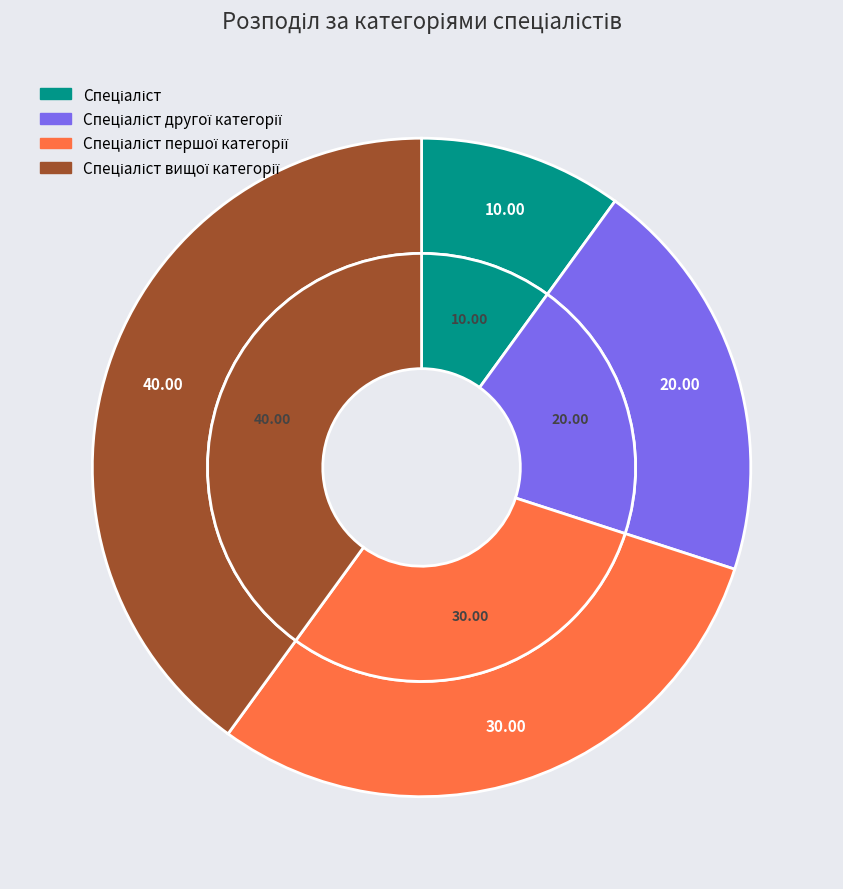

To the nearest percent, what percentage of the pie is Спеціаліст вищої категорії?

40%